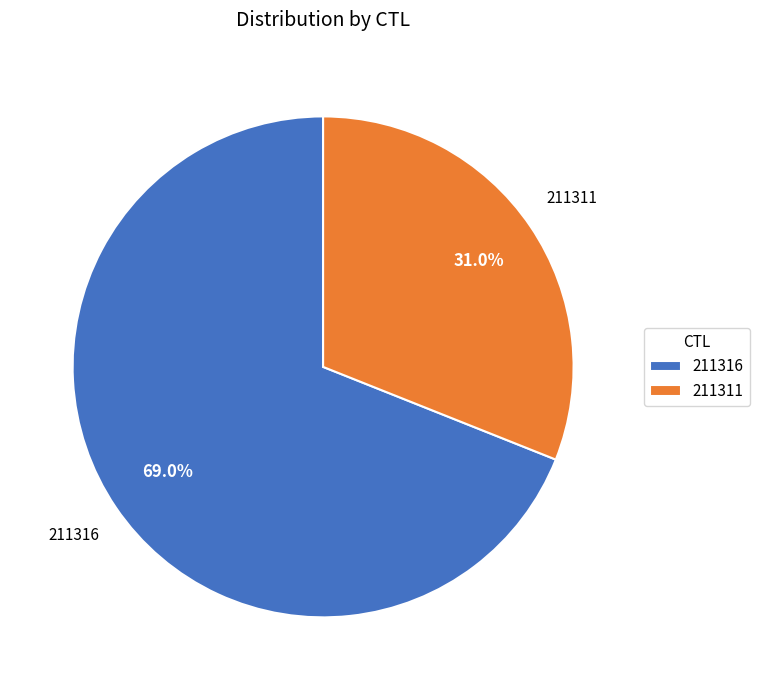

Is the sum of 211311 and 211316 greater than half?

Yes